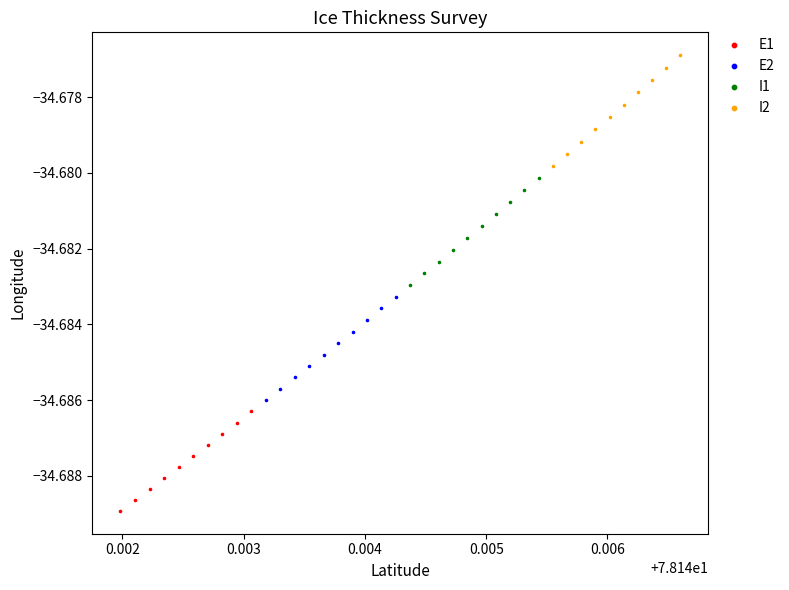

What are all the series names shown in the legend?

E1, E2, I1, I2